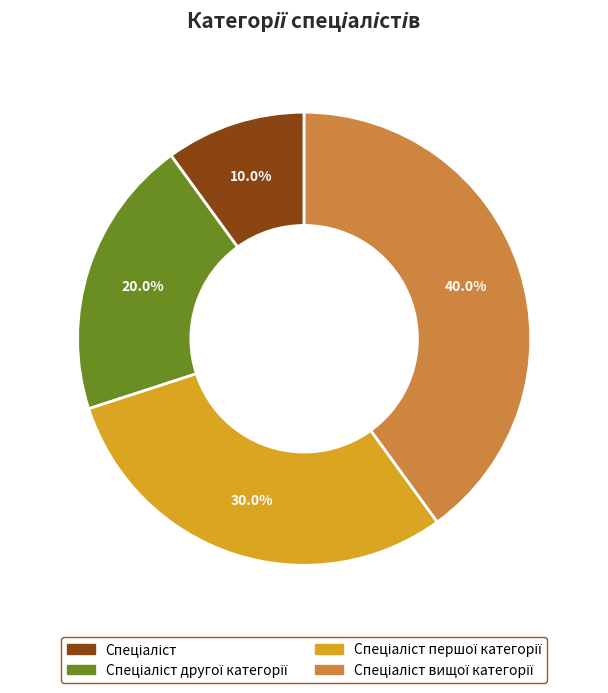

Is there any slice that represents more than half of the pie?

No